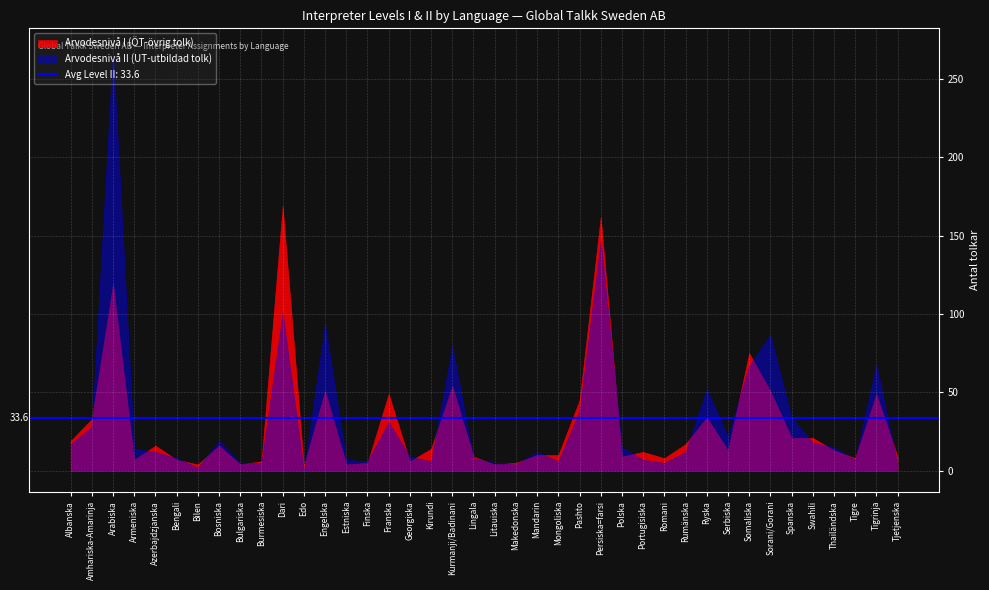

What is the value of the Arvodesnivå II (UT-utbildad tolk) point at the 7th from the left?

2